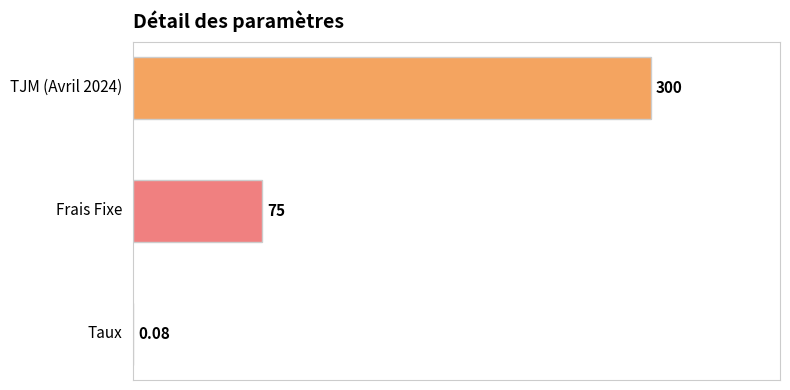

What is the difference between the maximum and second lowest values?

225.0